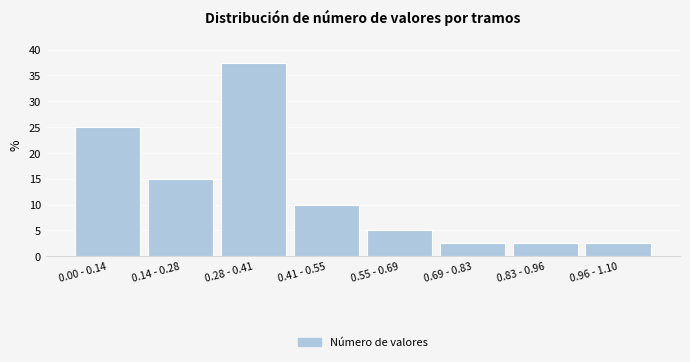

Reading left to right, list all the values displayed in this chart.

0.00 - 0.14=25.0	0.14 - 0.28=15.0	0.28 - 0.41=37.5	0.41 - 0.55=10.0	0.55 - 0.69=5.0	0.69 - 0.83=2.5	0.83 - 0.96=2.5	0.96 - 1.10=2.5